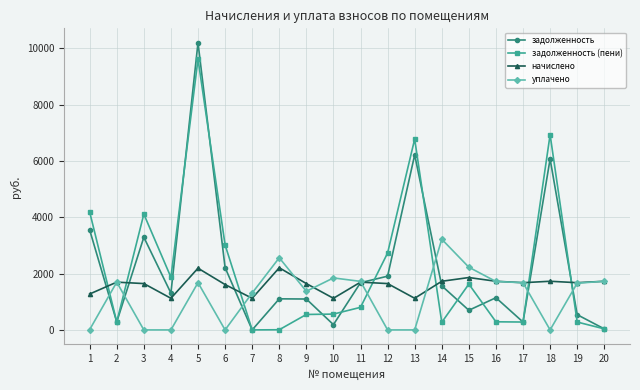

The value of начислено at 14 is 1727.7. True or false?

True